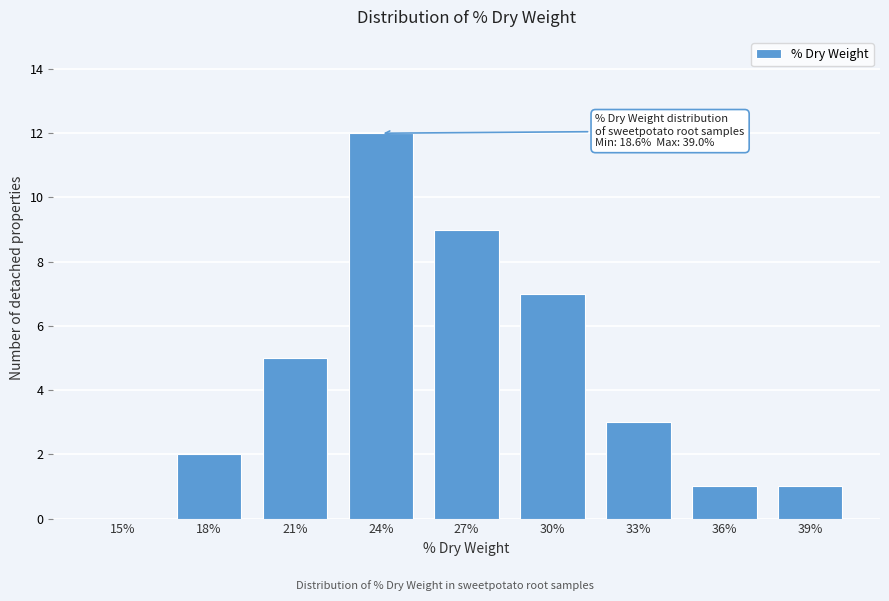

Reading right to left, list all the values displayed in this chart.

39%=1	36%=1	33%=3	30%=7	27%=9	24%=12	21%=5	18%=2	15%=0